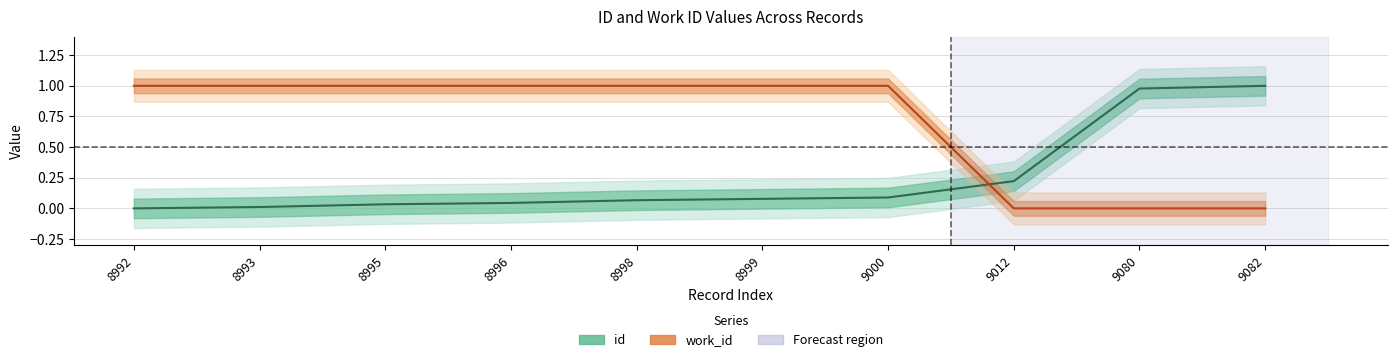

Rank the series by their maximum value, from lowest to highest.

work_id, id